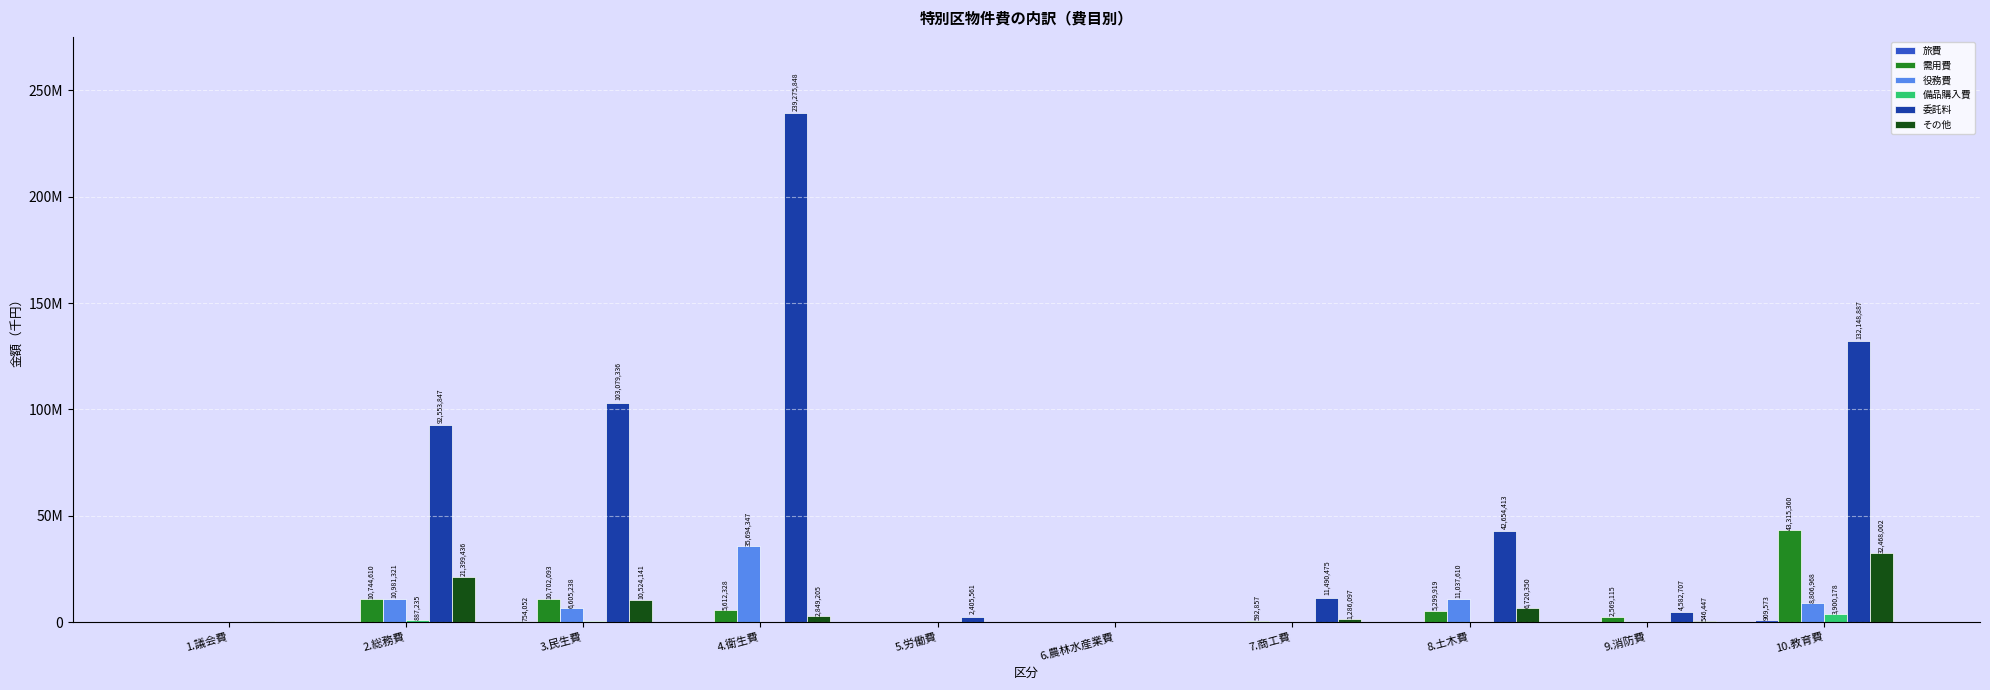

Are the bars horizontal?

No